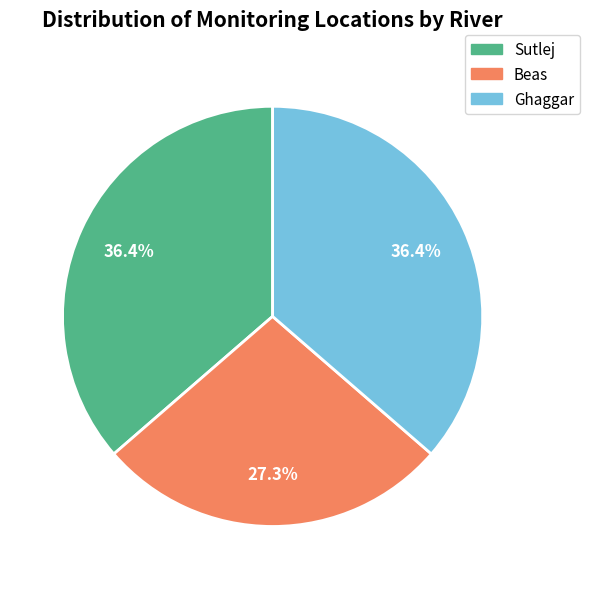

Which slice is the smallest?

Beas